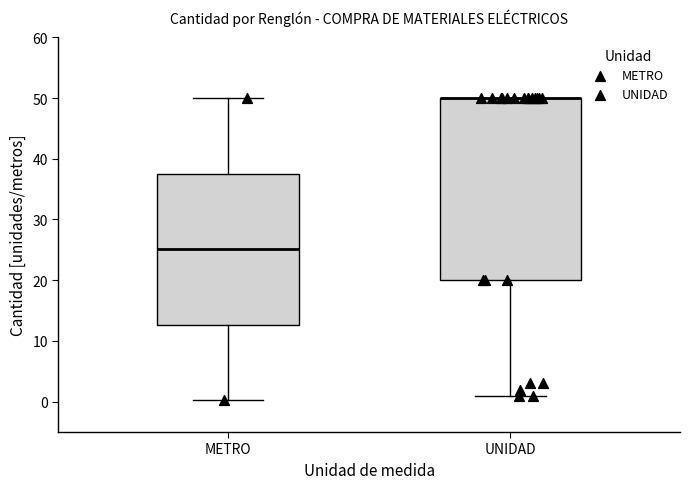

Comparing the boxes themselves (not the whiskers), which one is the tallest?

UNIDAD